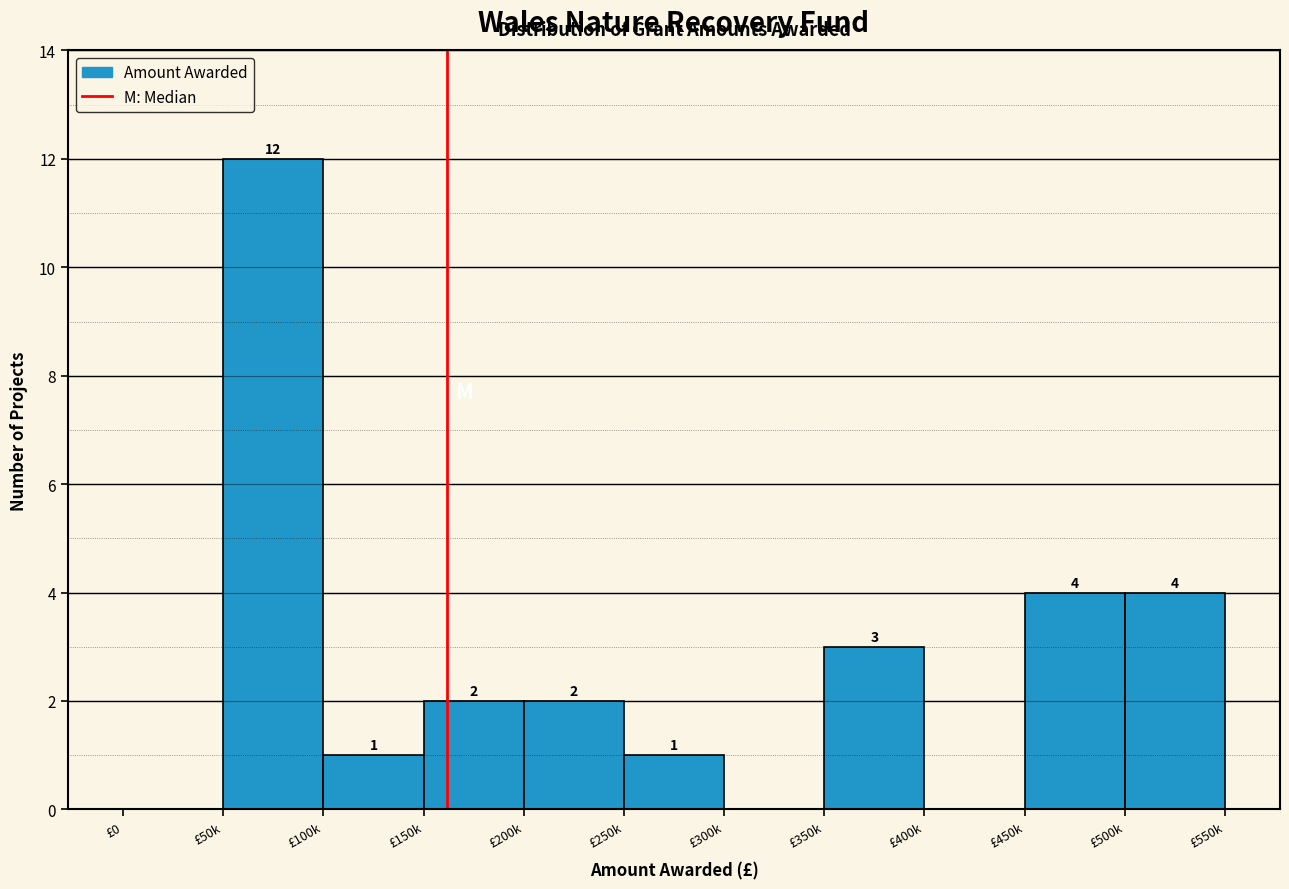

Reading left to right, transcribe all the data shown in this chart.

£0=0	£50k=12	£100k=1	£150k=2	£200k=2	£250k=1	£300k=0	£350k=3	£400k=0	£450k=4	£500k=4